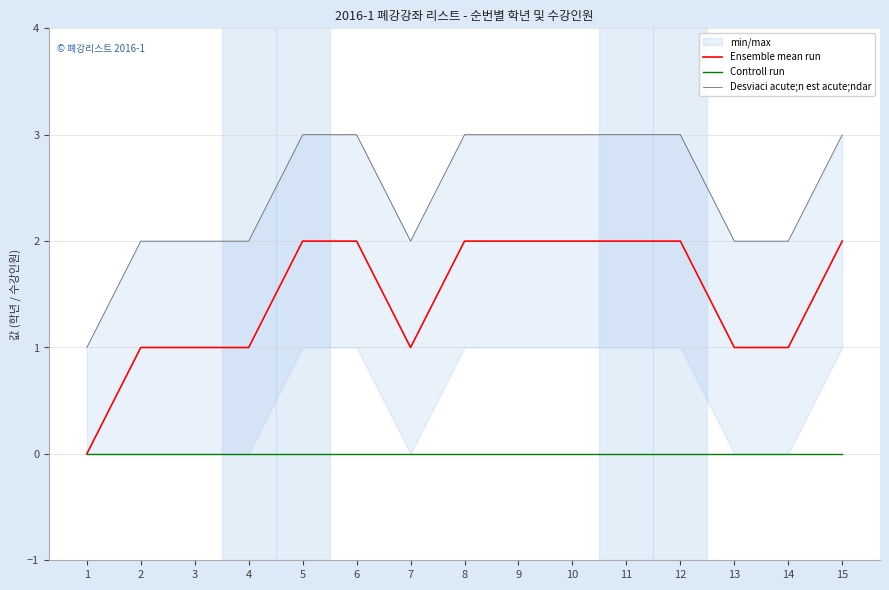

What is the sum of all Desviaci acute;n est acute;ndar values?

37